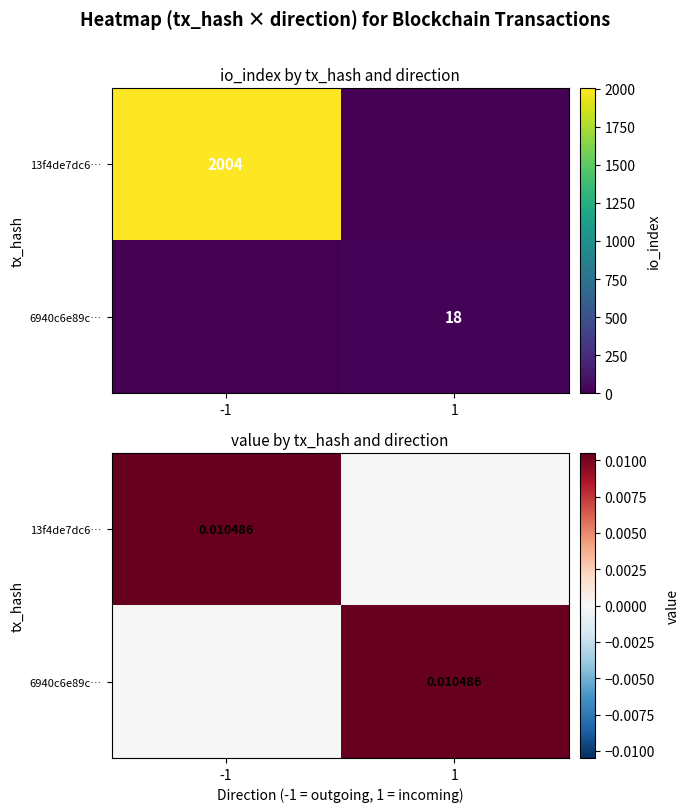

Count the number of data series in this chart.

2